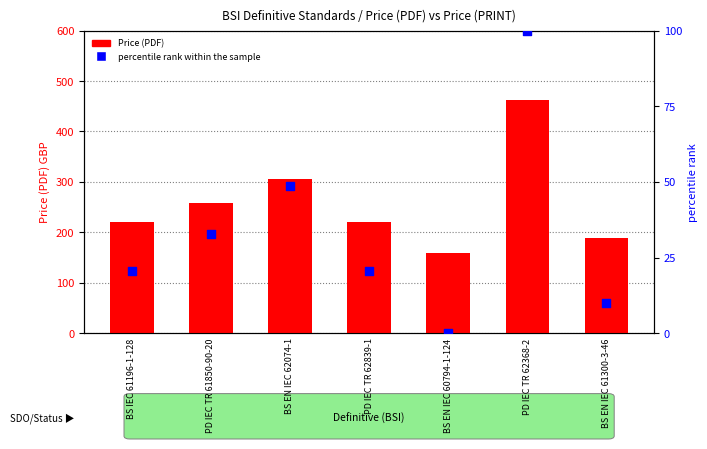

Which series reaches the maximum Y coordinate?

Price (PDF)